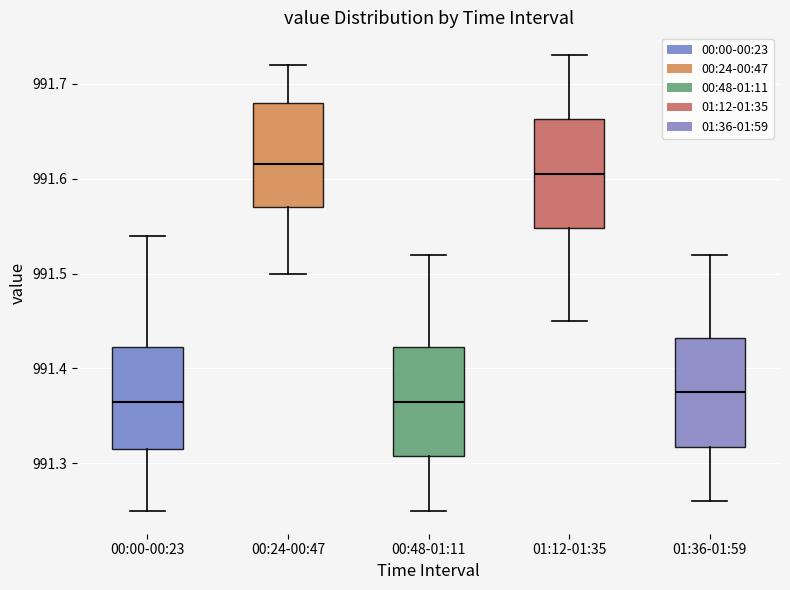

Reading left to right, transcribe this box plot: for each box, give where its median line is, the range the box spans, and where its two whiskers end, as read against the y-axis. The values are not printed on the chart, so give them approximately, as read against the axis.

00:00-00:23: median 991.37, box 991.32 to 991.42, whiskers 991.25 to 991.54
00:24-00:47: median 991.62, box 991.57 to 991.68, whiskers 991.50 to 991.72
00:48-01:11: median 991.37, box 991.31 to 991.42, whiskers 991.25 to 991.52
01:12-01:35: median 991.61, box 991.55 to 991.66, whiskers 991.45 to 991.73
01:36-01:59: median 991.38, box 991.32 to 991.43, whiskers 991.26 to 991.52